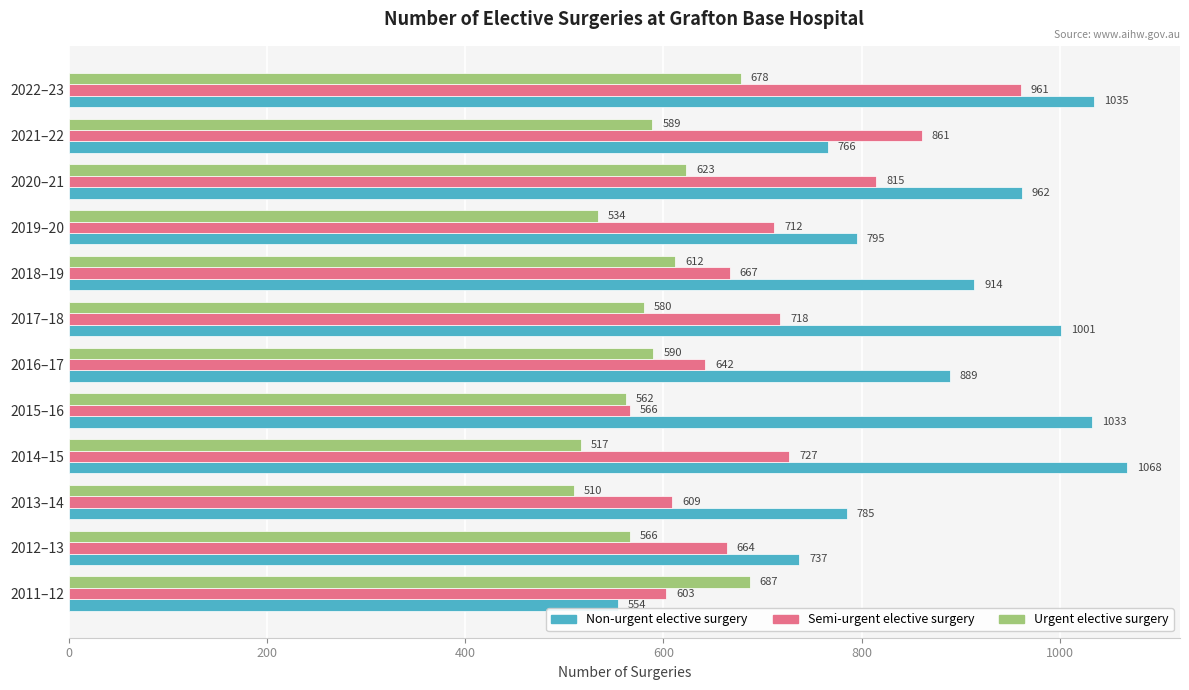

The Urgent elective surgery series shows 308 at 2014–15. True or false?

False